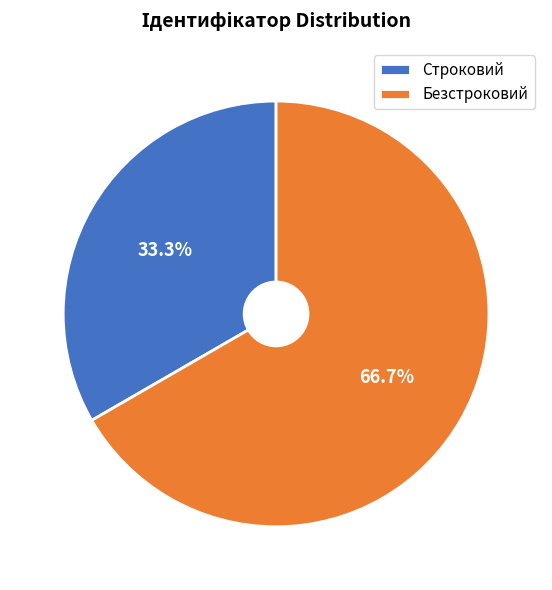

To the nearest percent, what is the combined percentage of Строковий and Безстроковий?

100%